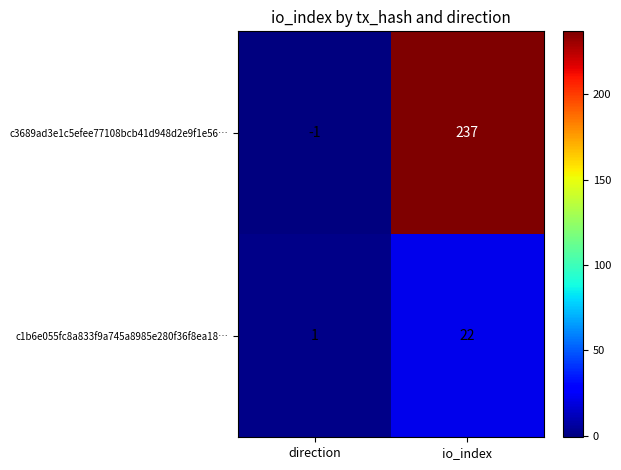

The value of c1b6e055fc8a833f9a745a8985e280f36f8ea18… at direction is 1. True or false?

True